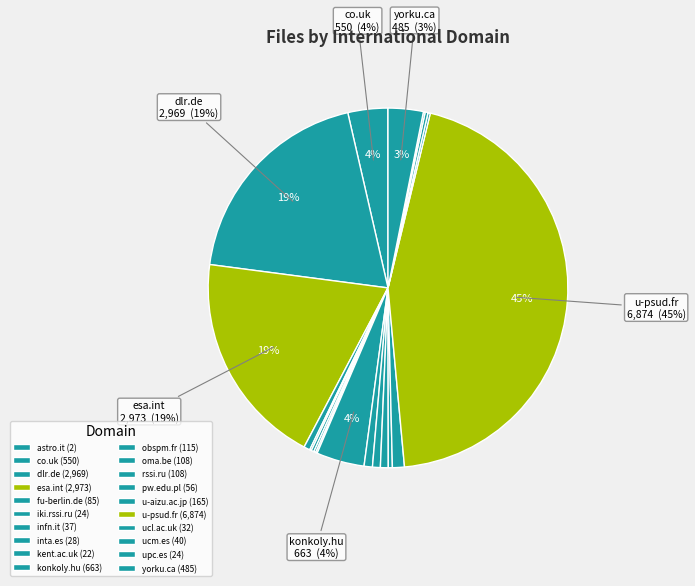

Rank the categories by value from highest to lowest.

u-psud.fr, esa.int, dlr.de, konkoly.hu, co.uk, yorku.ca, u-aizu.ac.jp, obspm.fr, oma.be, rssi.ru, fu-berlin.de, pw.edu.pl, ucm.es, infn.it, ucl.ac.uk, inta.es, iki.rssi.ru, upc.es, kent.ac.uk, astro.it